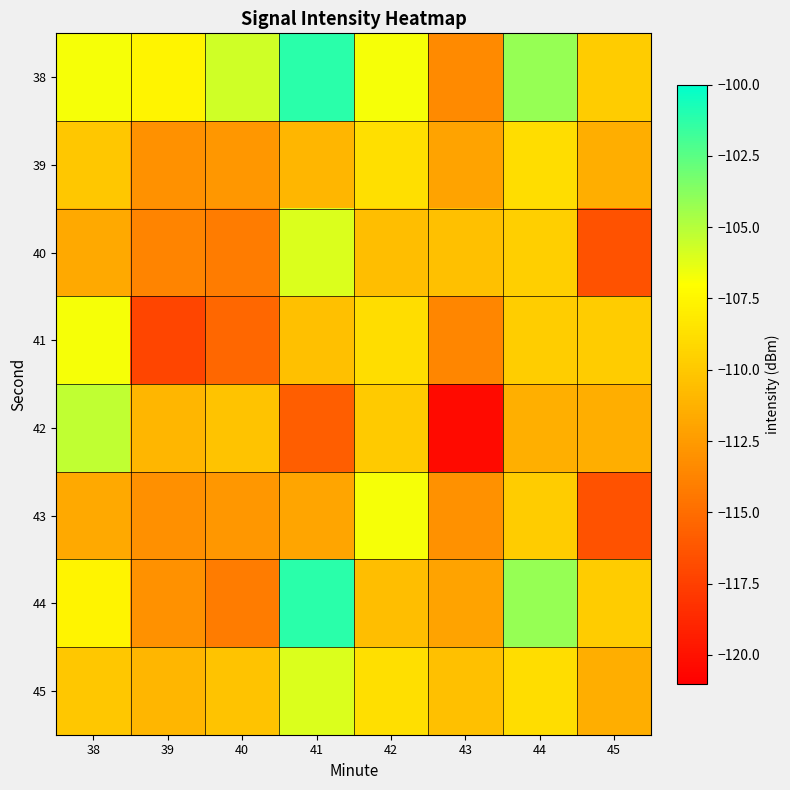

Between 38 and 41, which series saw the biggest shift?

42